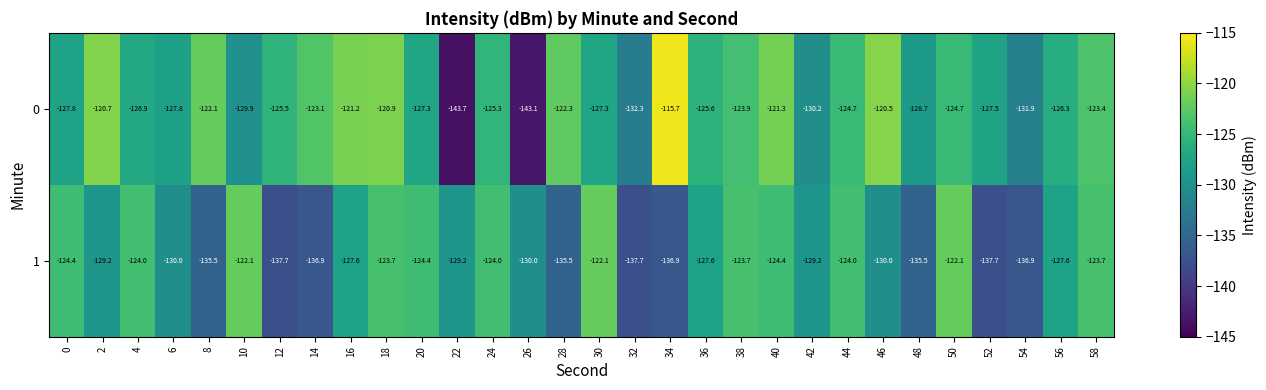

How many categories are shown in the chart?

30